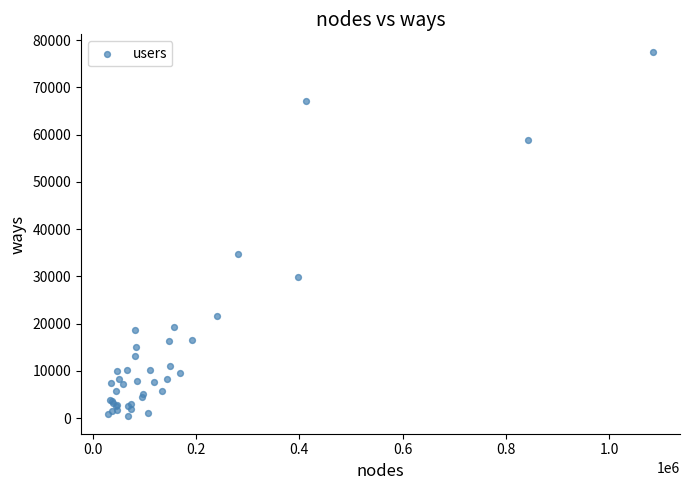

What Y value in the scatter plot is closest to 38960?

34787